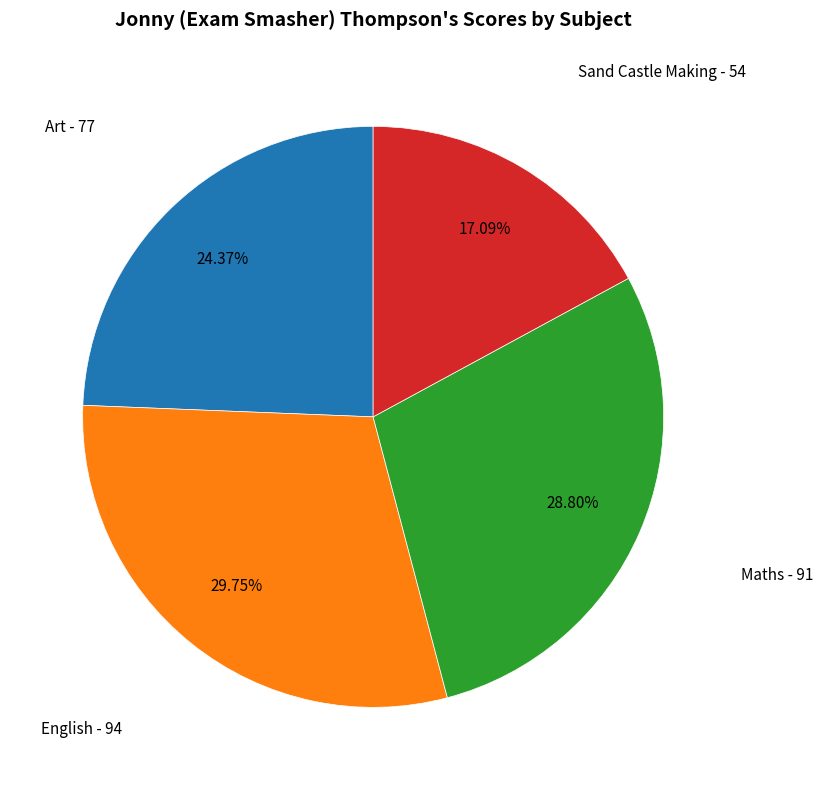

To the nearest percent, what is the difference between the largest and smallest slice percentages?

13%